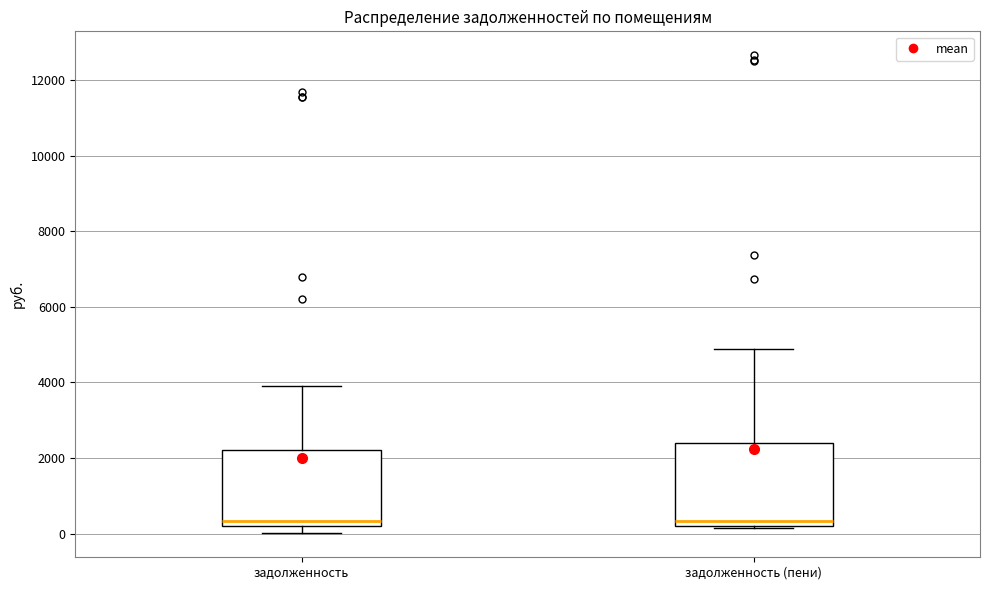

Reading left to right, read every box against the y-axis: the position of its median line, the range the box covers, and the ends of its whiskers. The values are not printed on the chart, so give them approximately, as read against the axis.

задолженность: median 400, box 200 to 2200, whiskers 0 to 4000
задолженность (пени): median 400, box 200 to 2400, whiskers 200 (just below the box's lower edge) to 4800